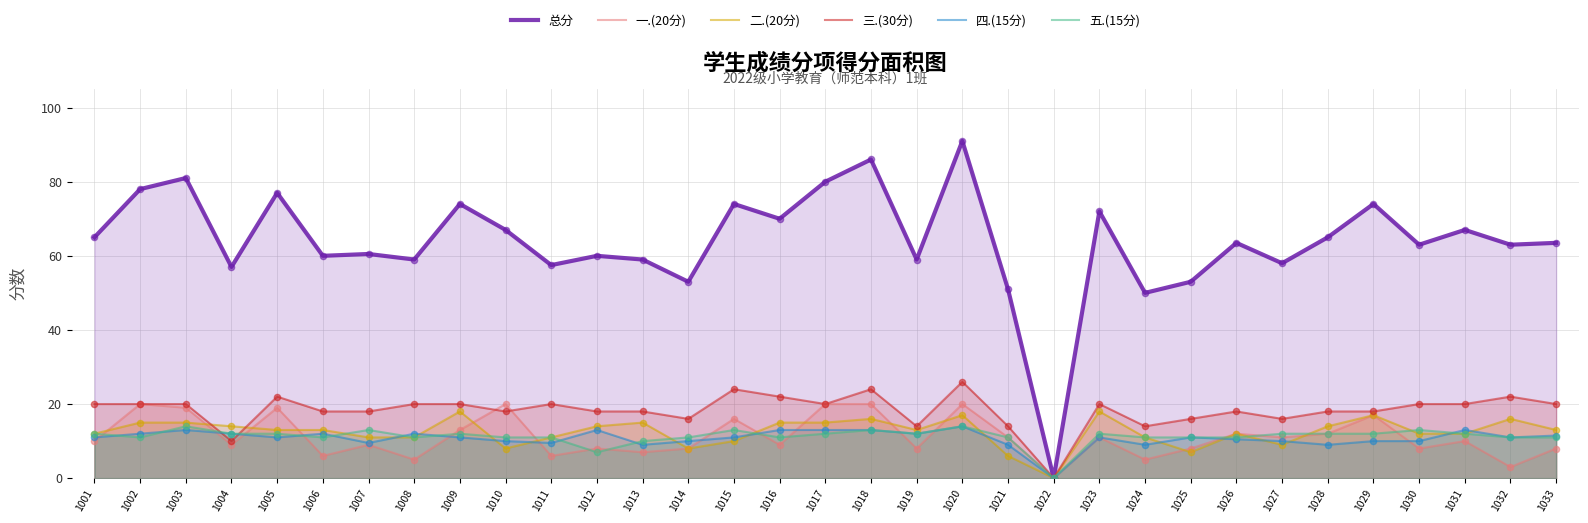

Which series reaches the maximum Y coordinate?

总分